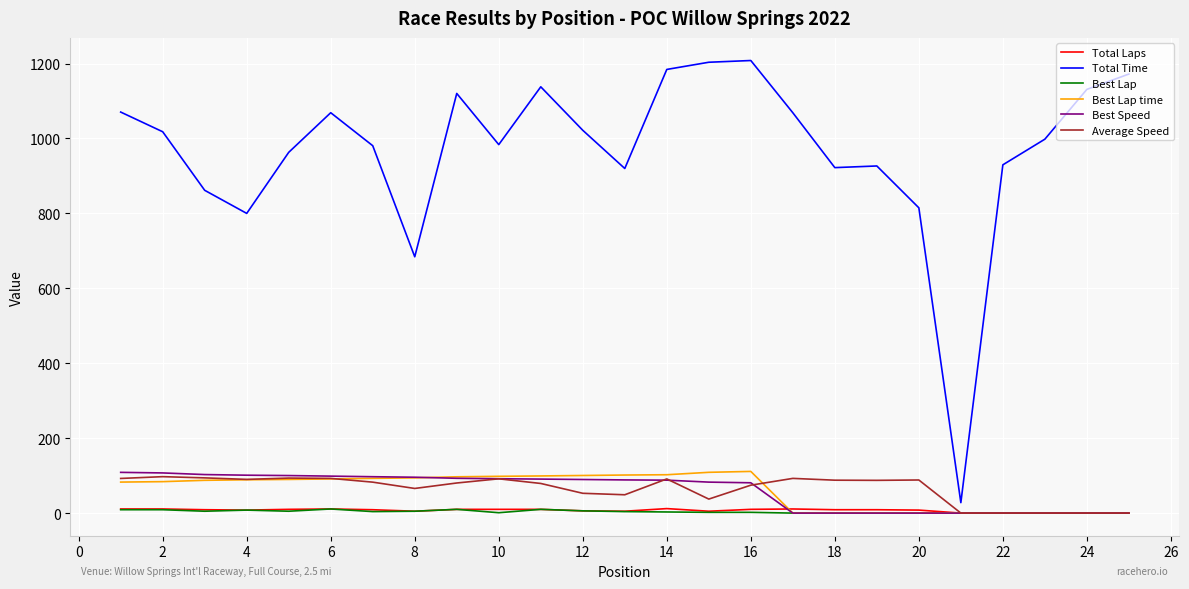

Which series has the largest total across all categories?

Total Time